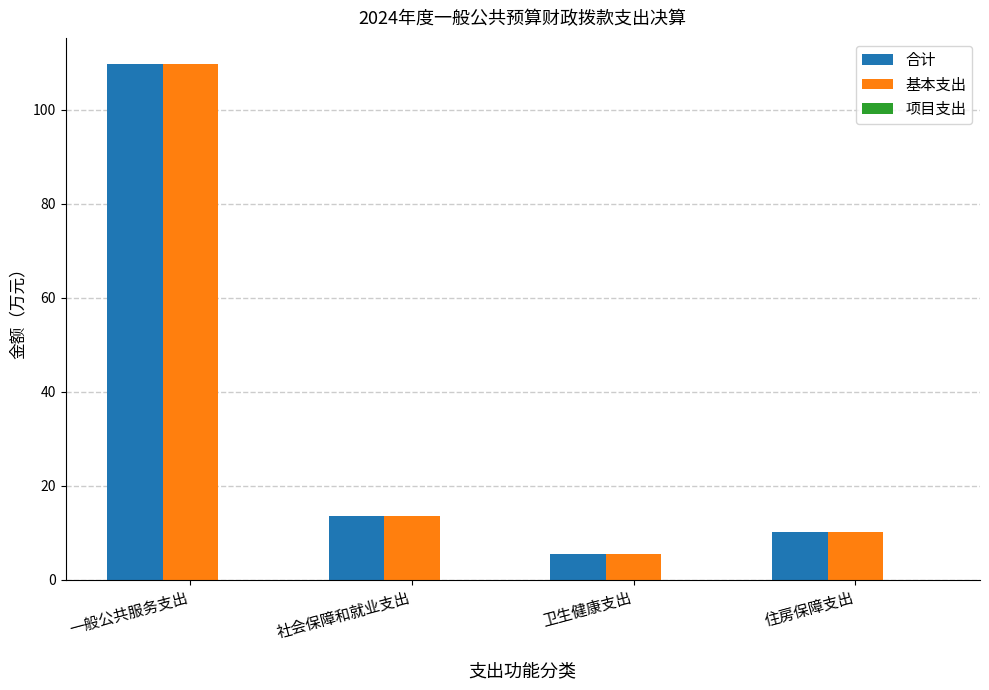

What is the sum of all 基本支出 values?

139.0